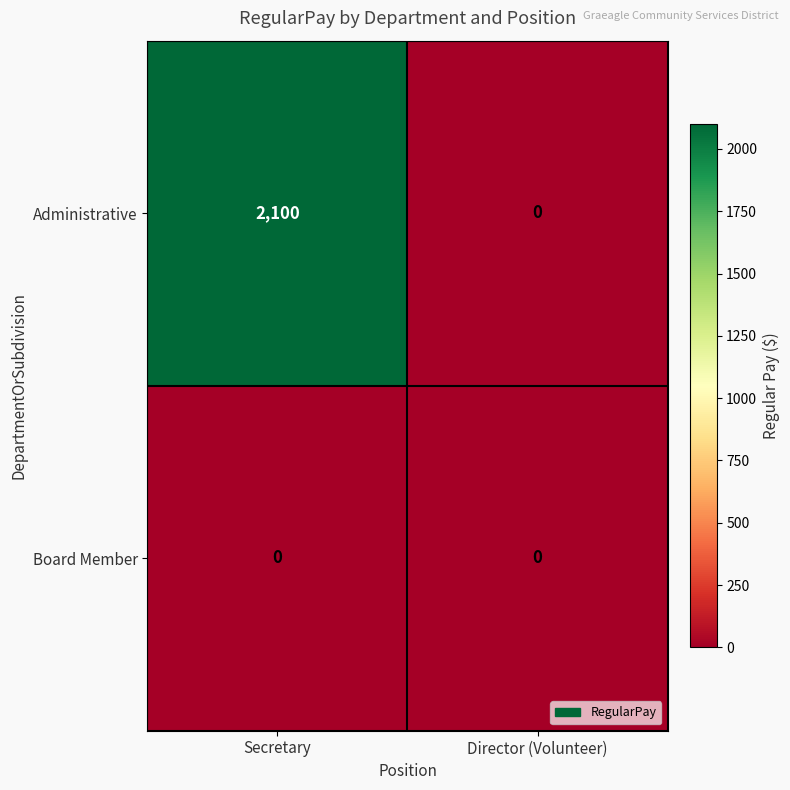

What is the spread (max minus min) of values at Secretary?

2100